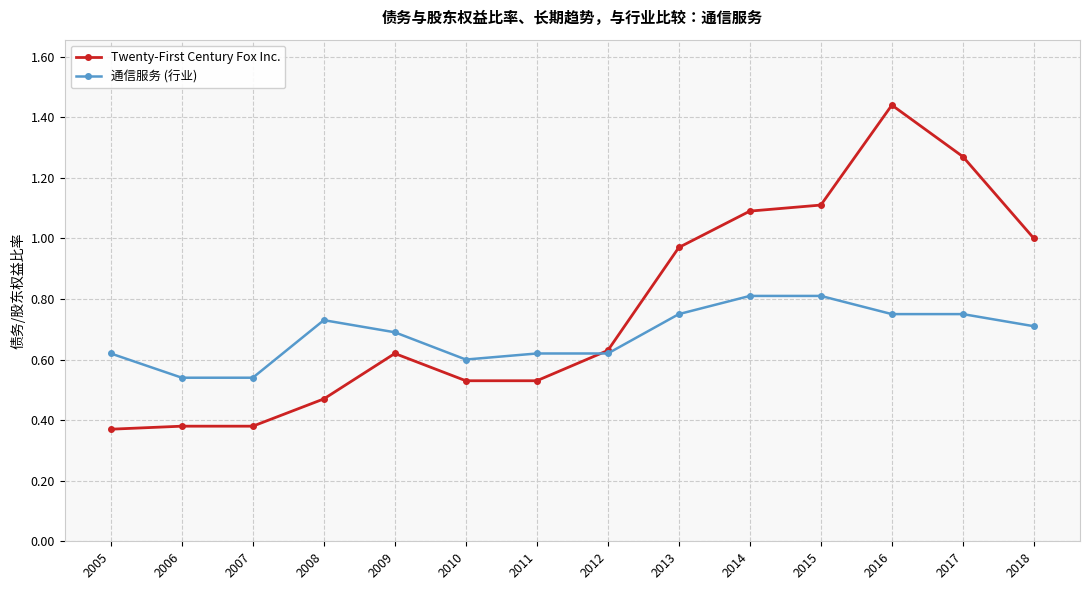

List the series in order of their peak value, lowest first.

通信服务 (行业), Twenty-First Century Fox Inc.